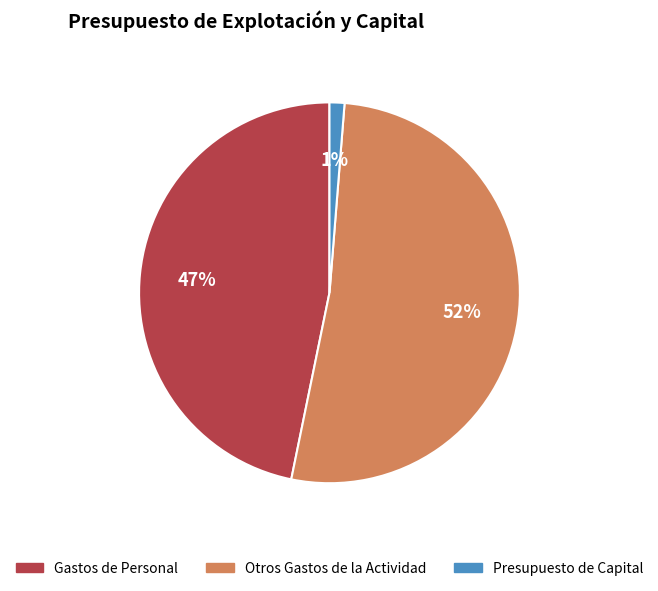

Is there a majority slice in this chart?

Yes